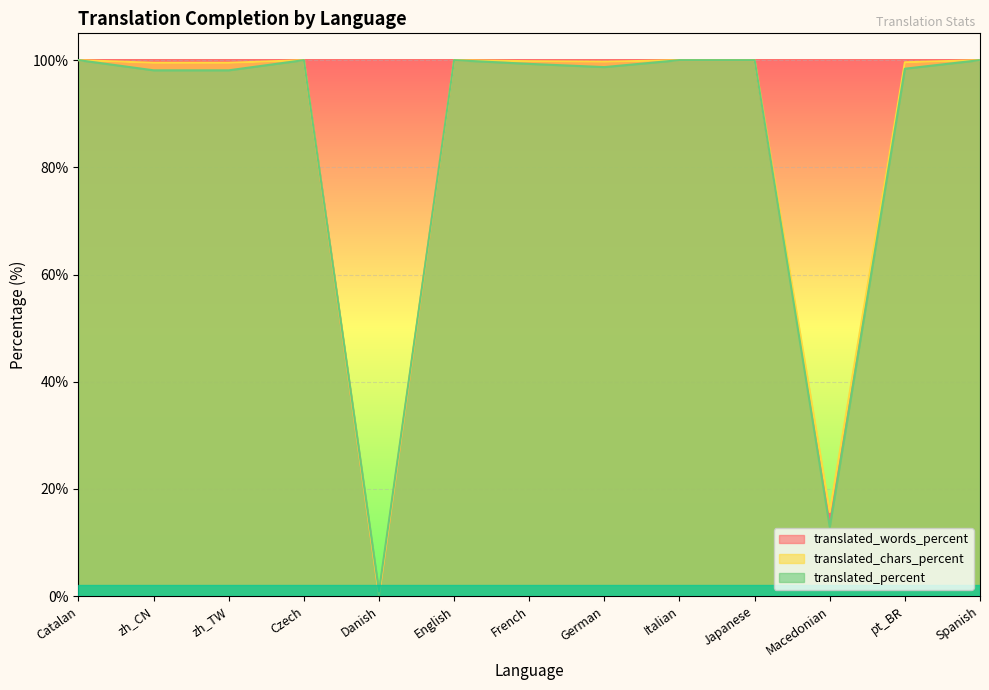

What is the sum of all translated_chars_percent values?

1113.9